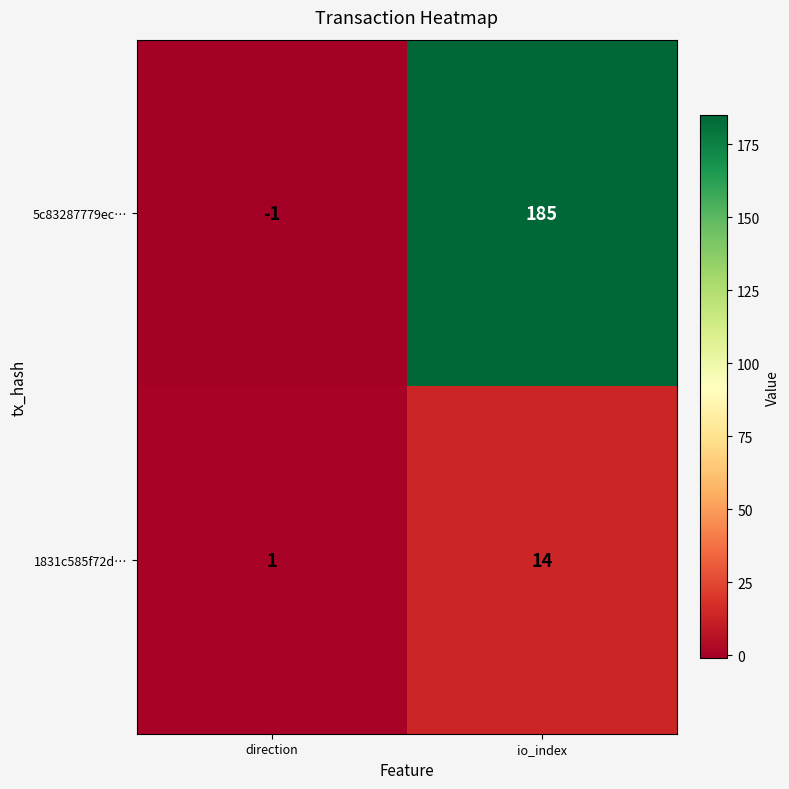

Which label corresponds to the largest value in the chart?

io_index